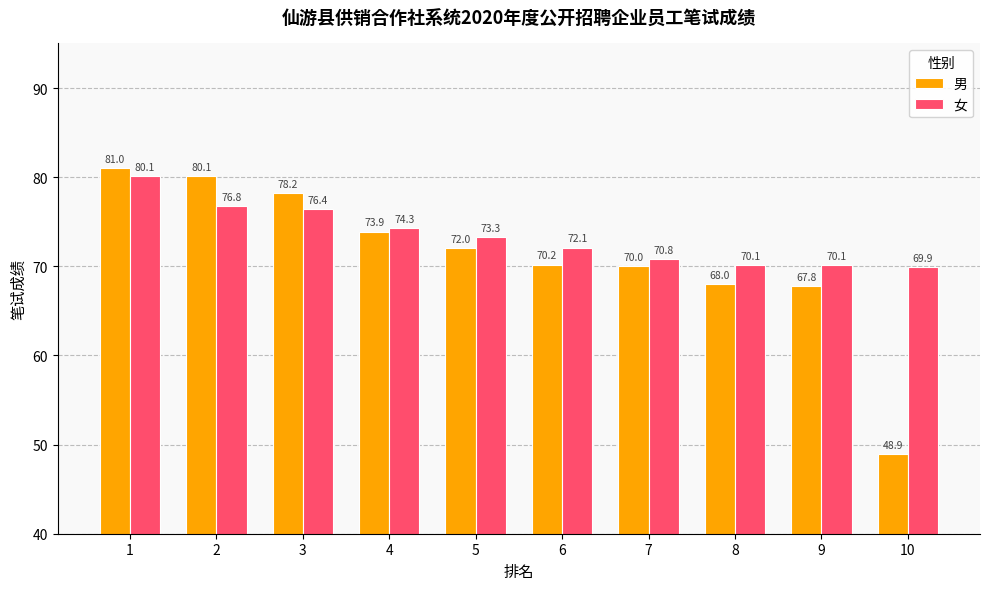

What is the difference between the maximum and minimum values in the 男 series?

32.1